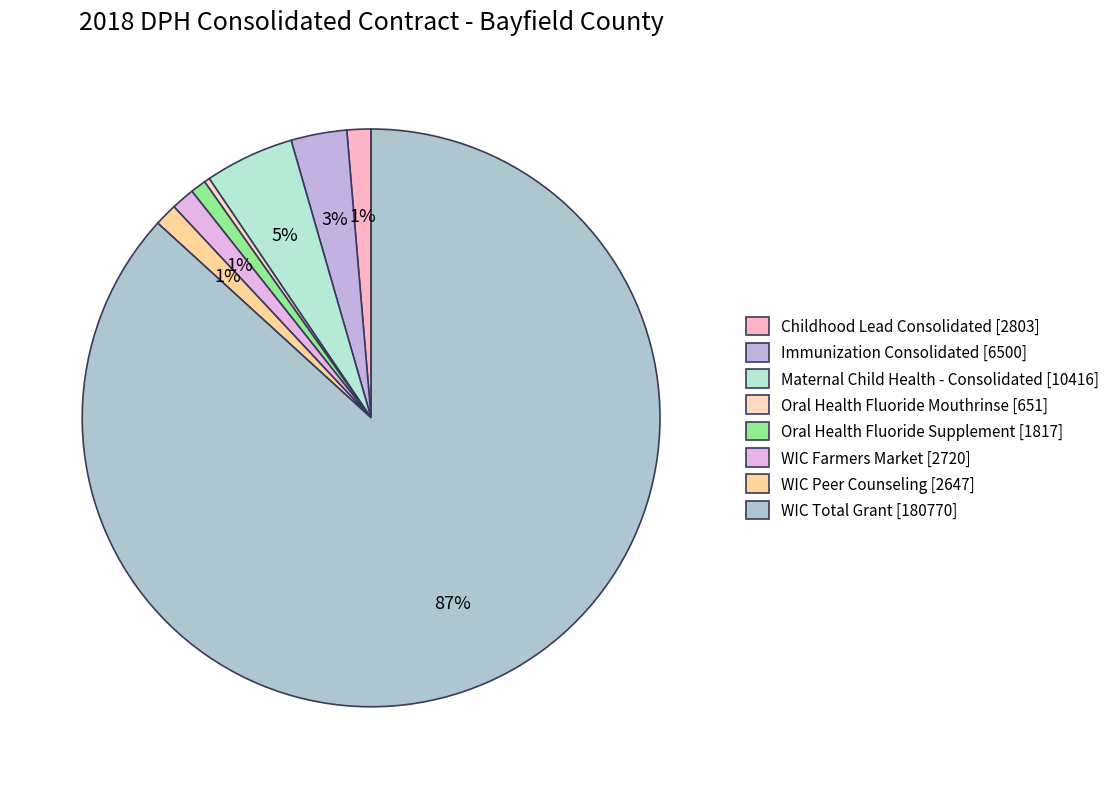

What percentage is the Maternal Child Health - Consolidated slice, to the nearest percent?

5%